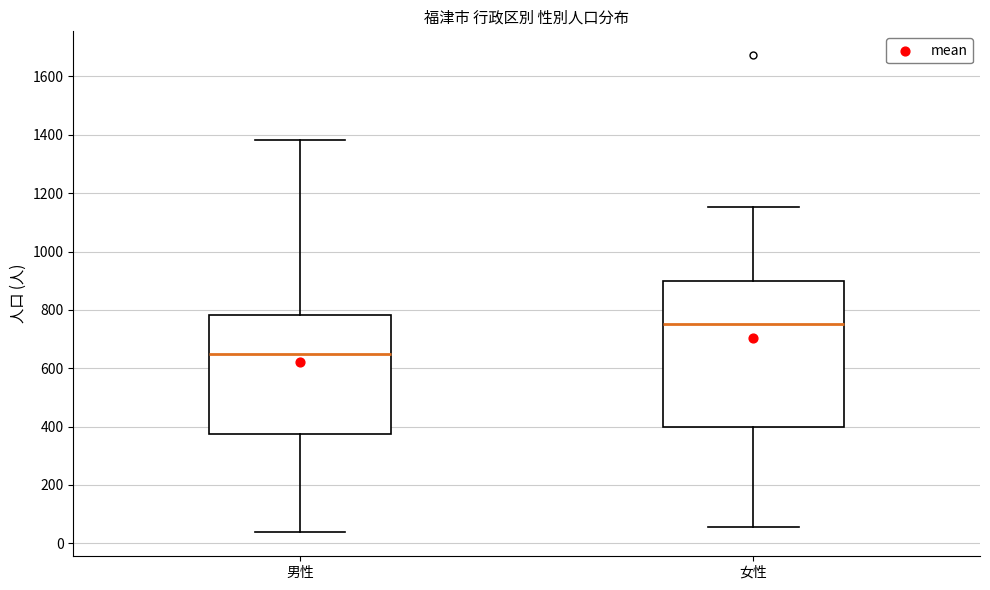

Reading left to right, transcribe this box plot: for each box, give where its median line is, the range the box spans, and where its two whiskers end, as read against the y-axis. The values are not printed on the chart, so give them approximately, as read against the axis.

男性: median 640, box 380 to 780, whiskers 40 to 1380
女性: median 760, box 400 to 900, whiskers 60 to 1160